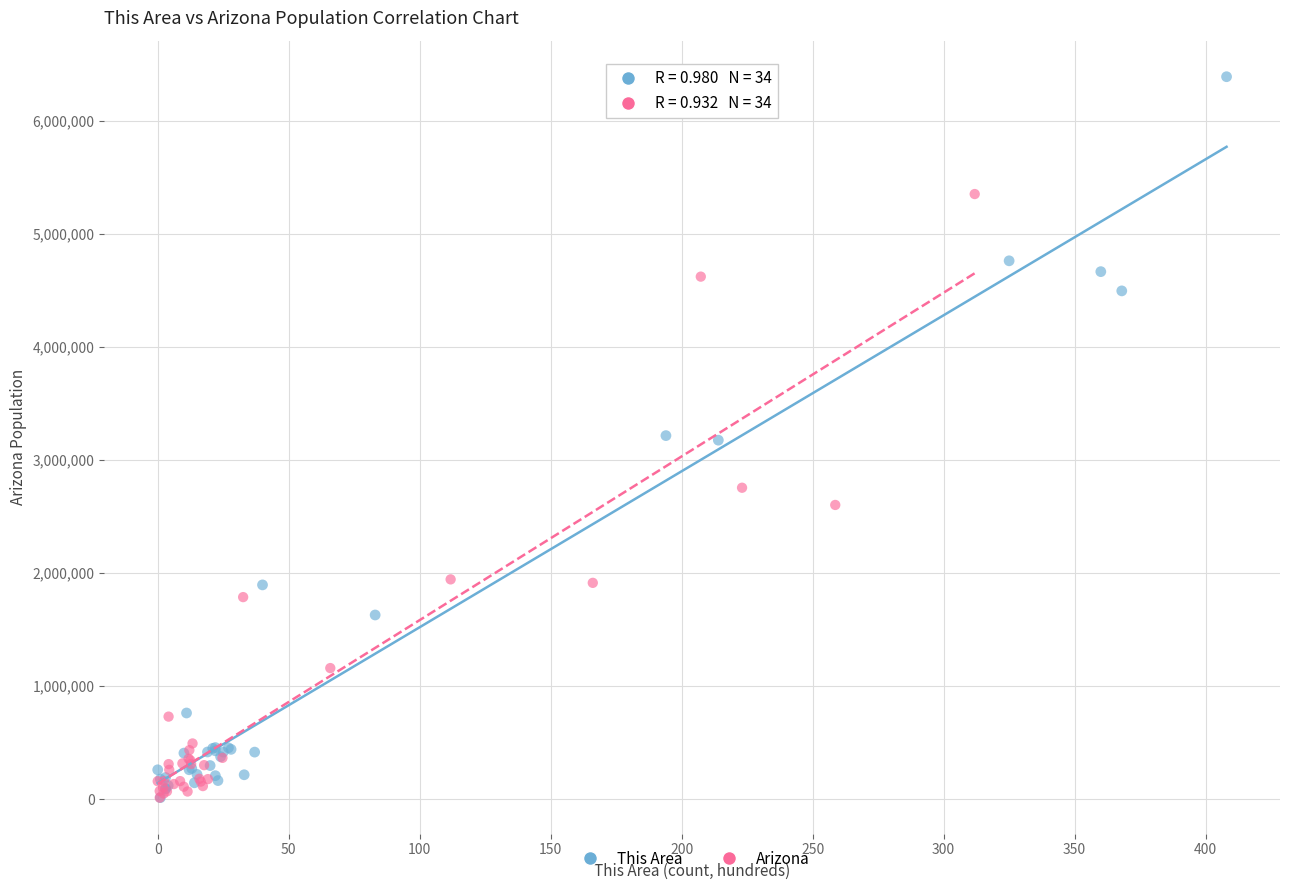

Which series has the widest spread of Y values?

This Area